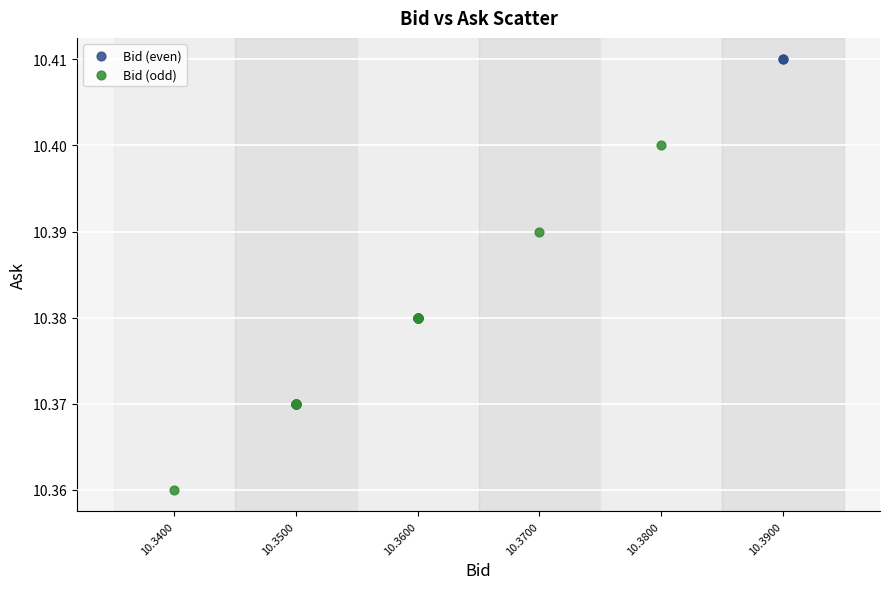

Which series contains the lowest Y value?

Bid (odd)